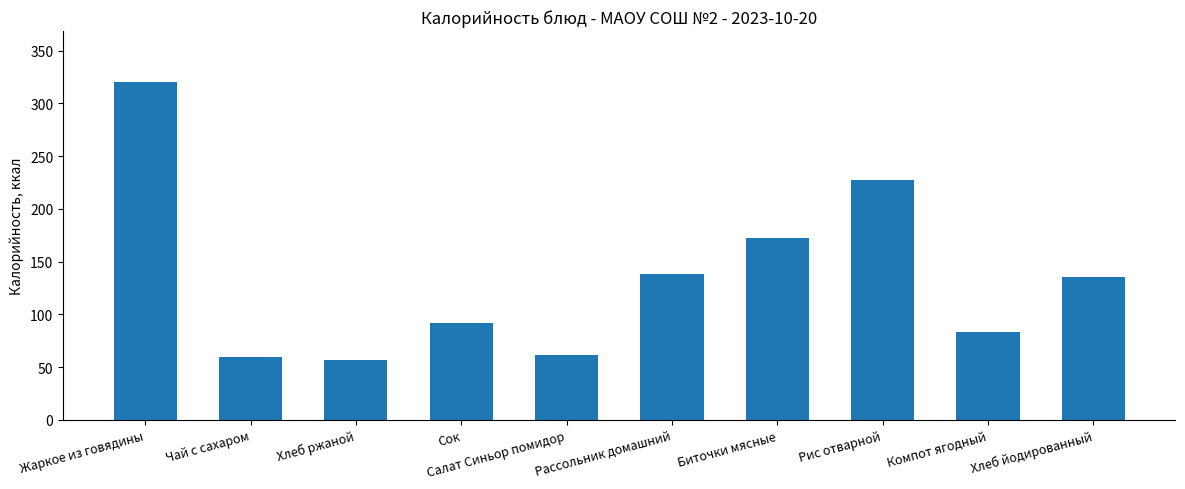

How many distinct data groups are displayed?

1